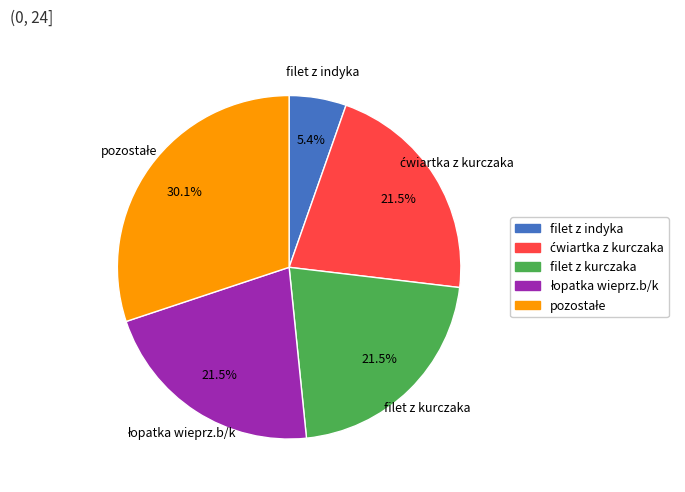

Does any single category account for the majority?

No